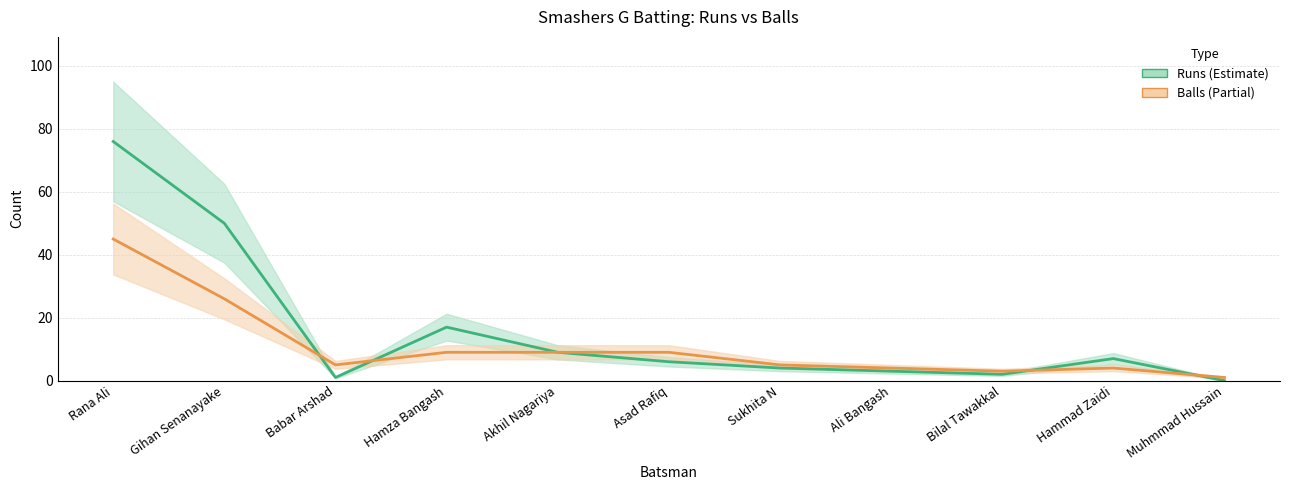

What is the maximum value shown in the chart?

76